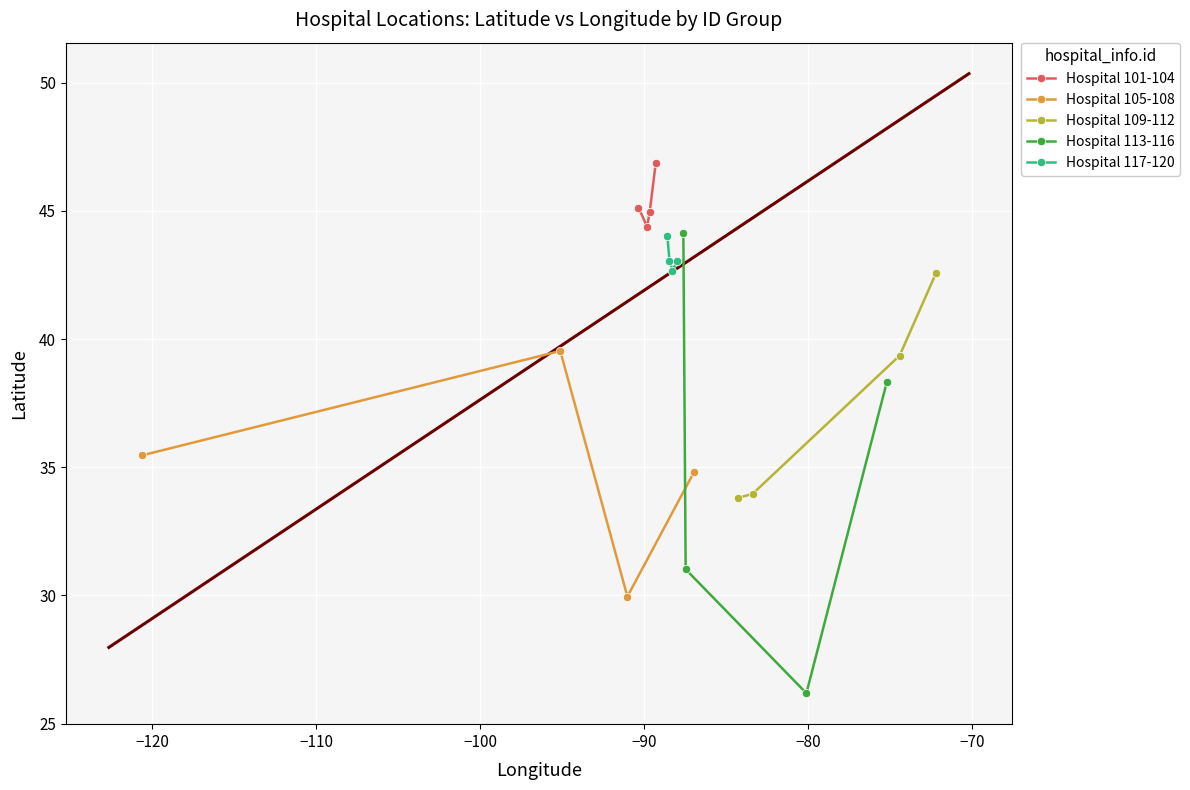

Rank the series by their maximum value, from highest to lowest.

Hospital 101-104, Hospital 113-116, Hospital 117-120, Hospital 109-112, Hospital 105-108